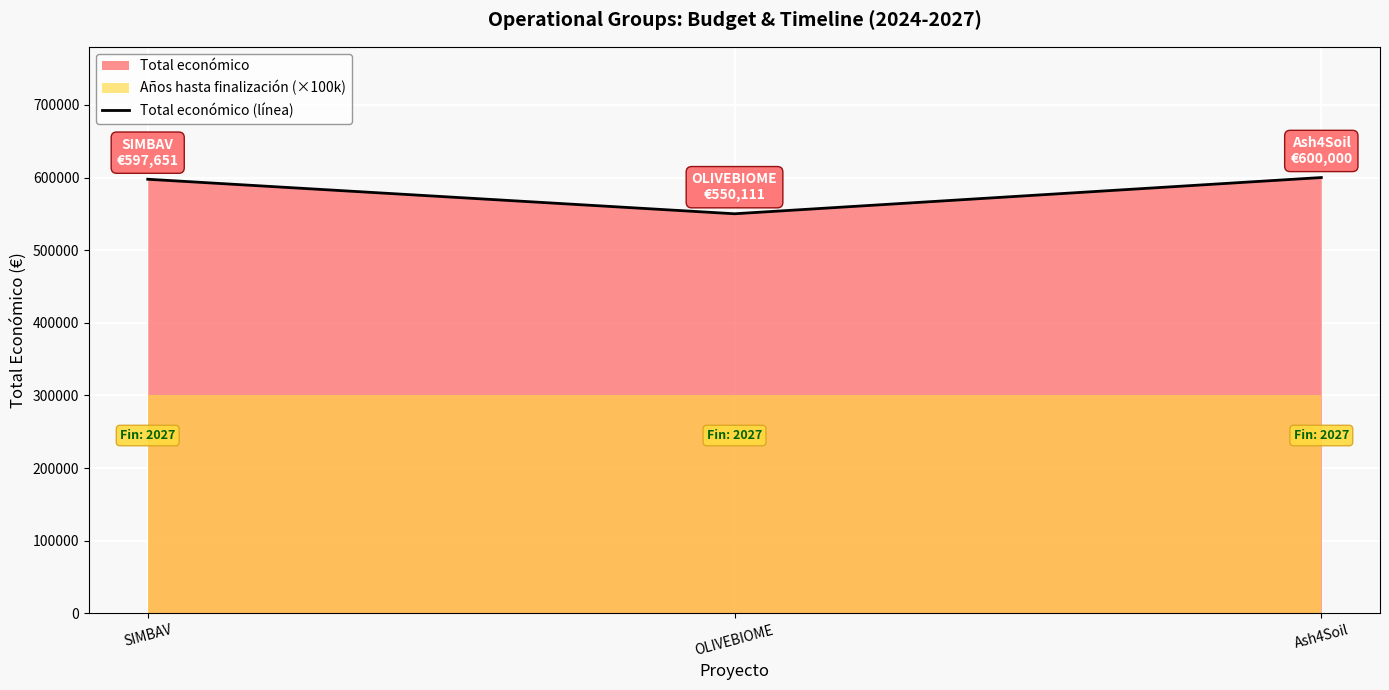

Approximately how many times larger is the value at OLIVEBIOME compared to Ash4Soil?

0.9